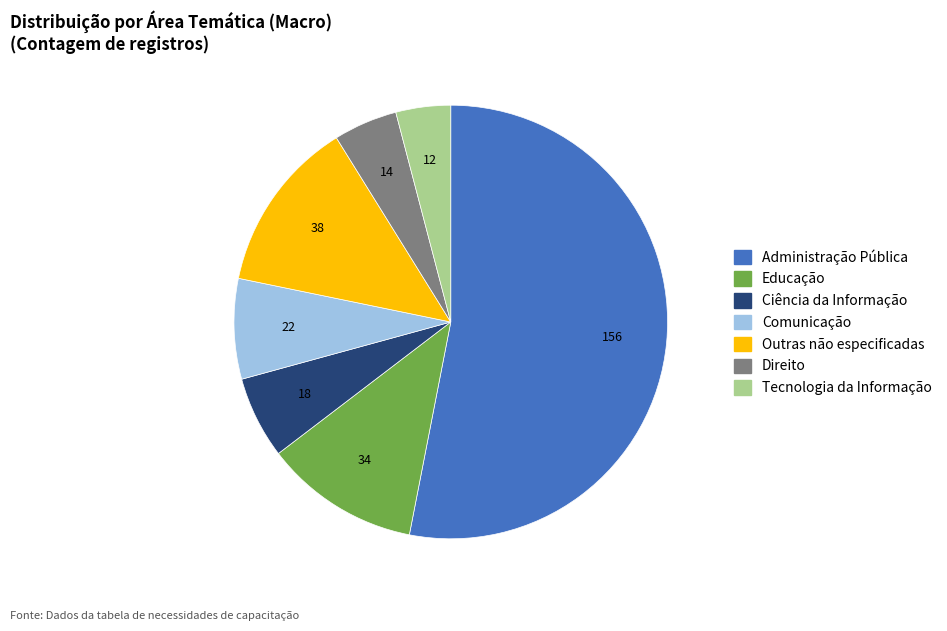

Between Administração Pública and Direito, which is larger?

Administração Pública